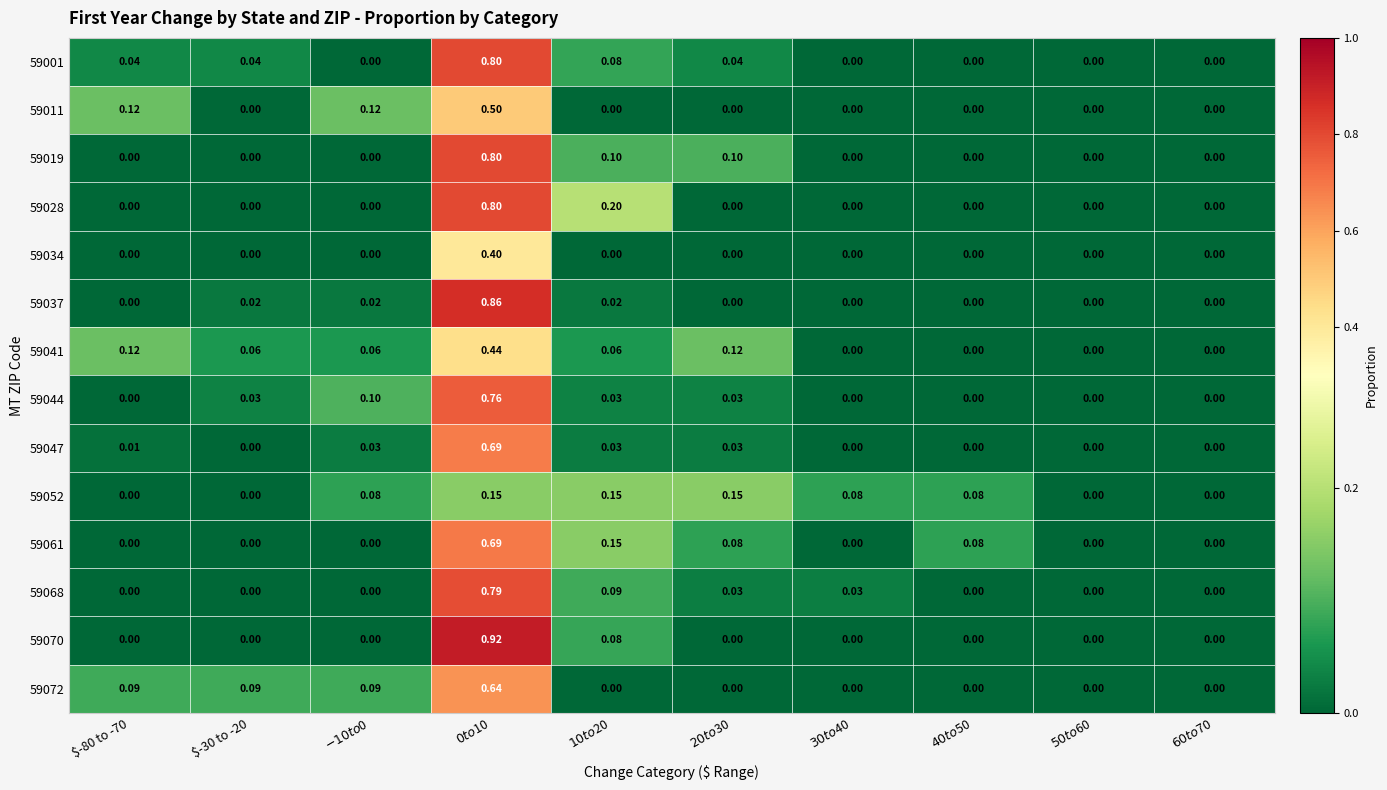

How many values in 59037 are above zero?

4